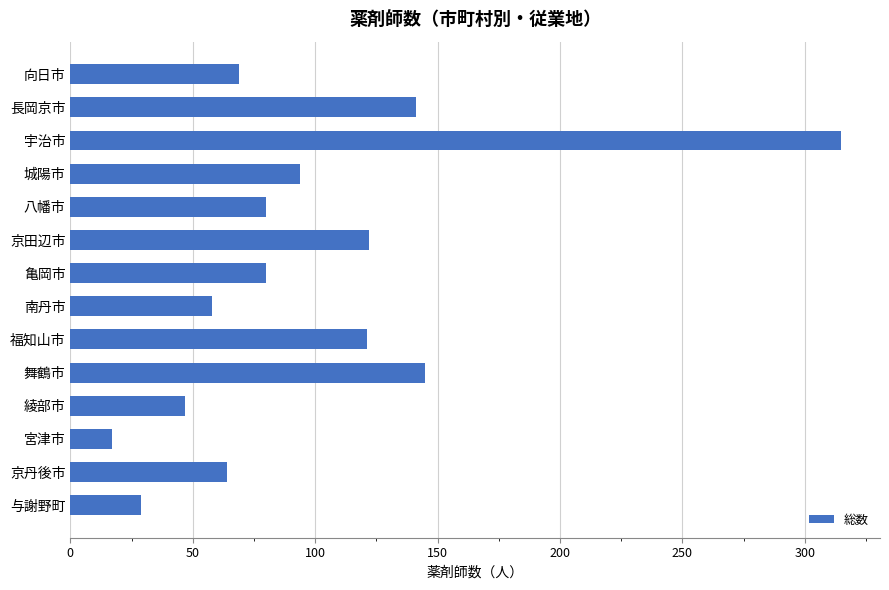

Does the chart contain any negative values?

No